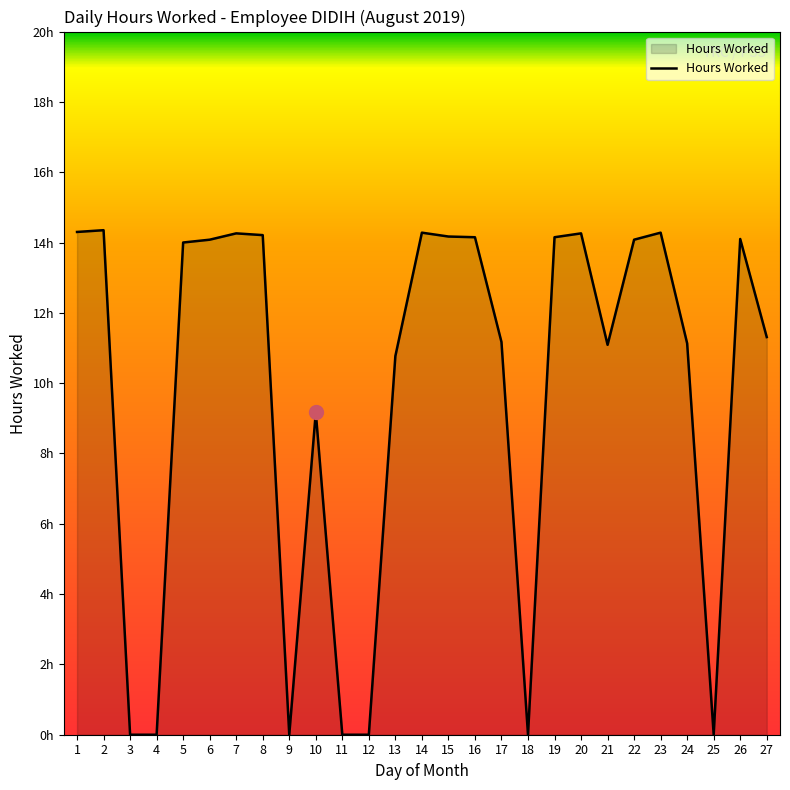

Is this an area chart (filled region under the line)?

Yes